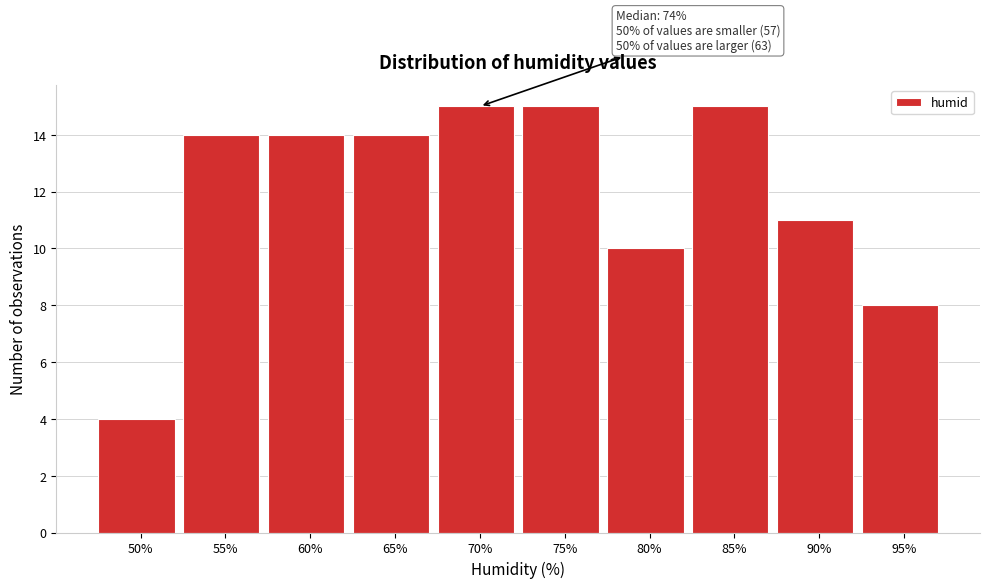

Reading left to right, transcribe all the data shown in this chart.

50%=4	55%=14	60%=14	65%=14	70%=15	75%=15	80%=10	85%=15	90%=11	95%=8